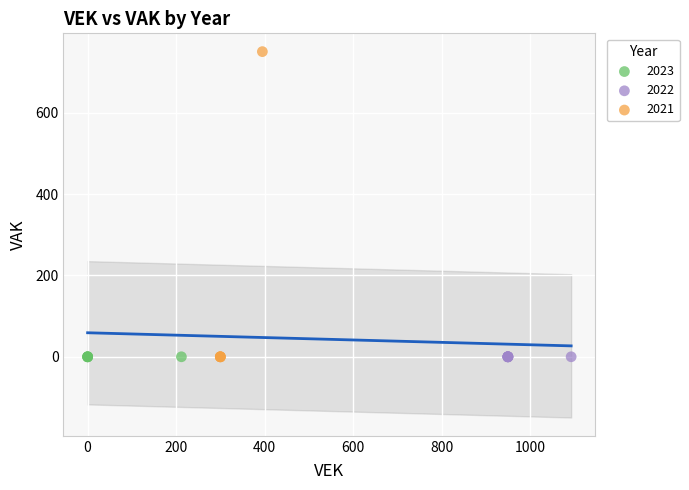

Which series contains the highest Y value?

2021